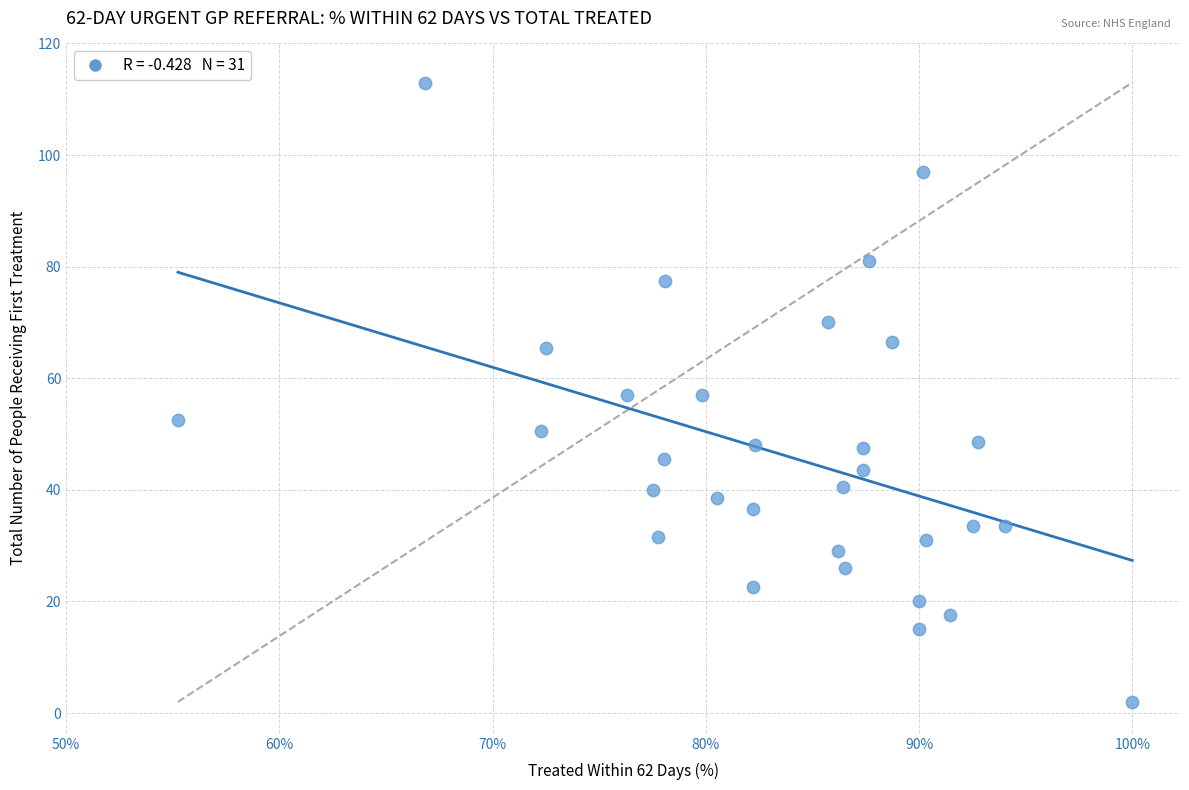

What is the range of Y values (max minus min)?

111.0